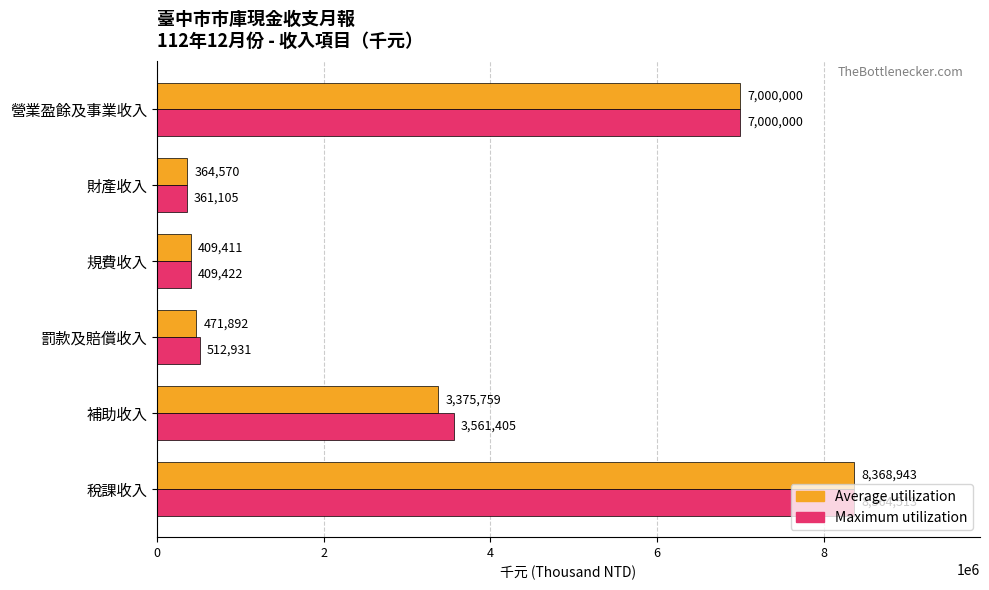

What is the total value across all series at 補助收入?

6937164.0